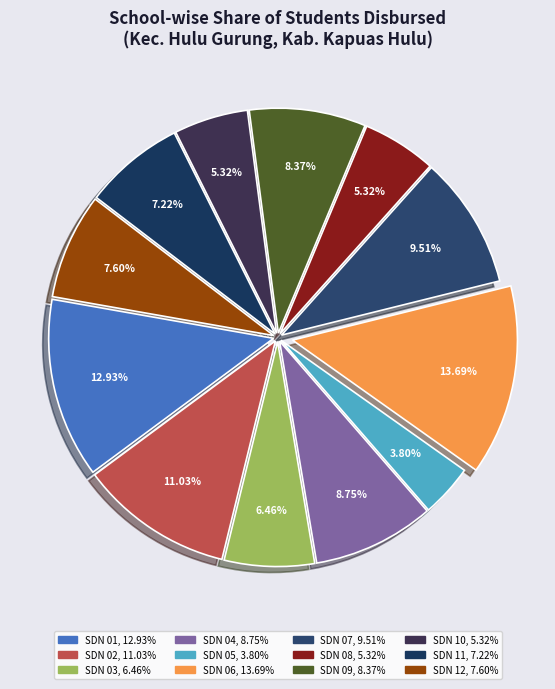

Which slice is the smallest?

SD NEGERI 05 ENTURIN